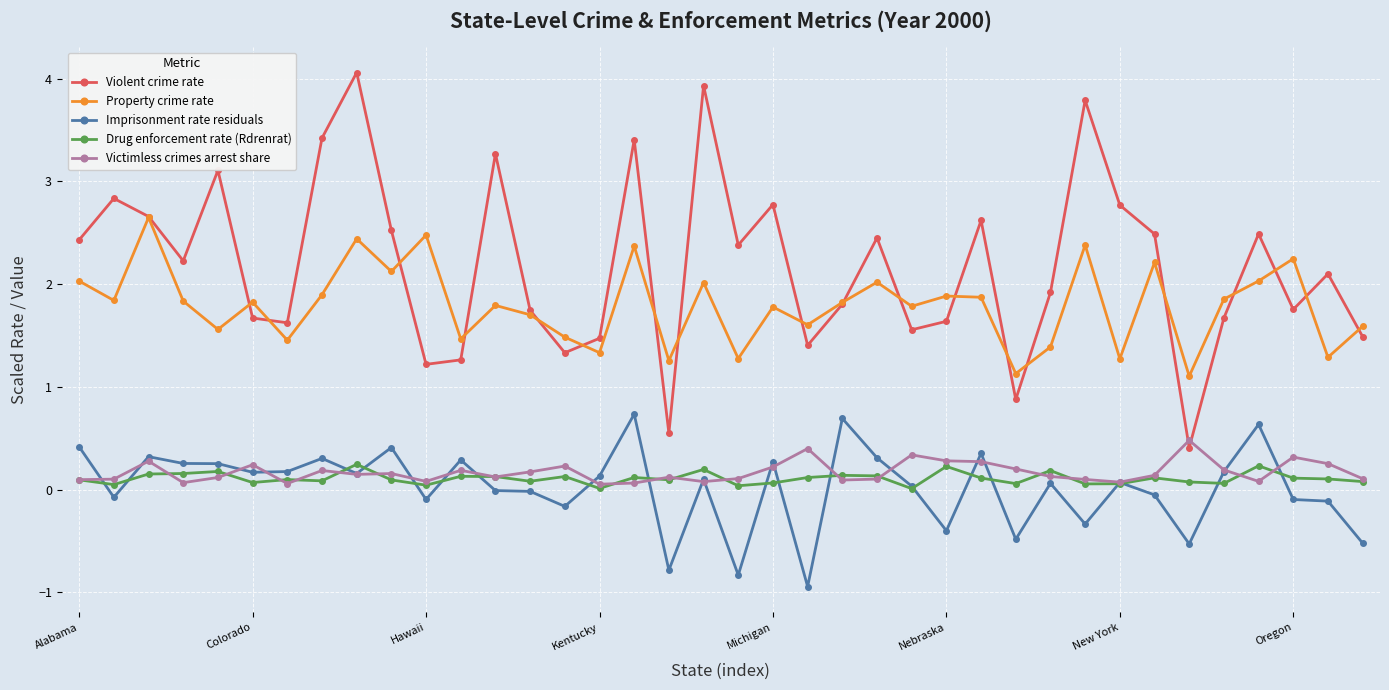

Which series has the largest range (max minus min)?

Violent crime rate